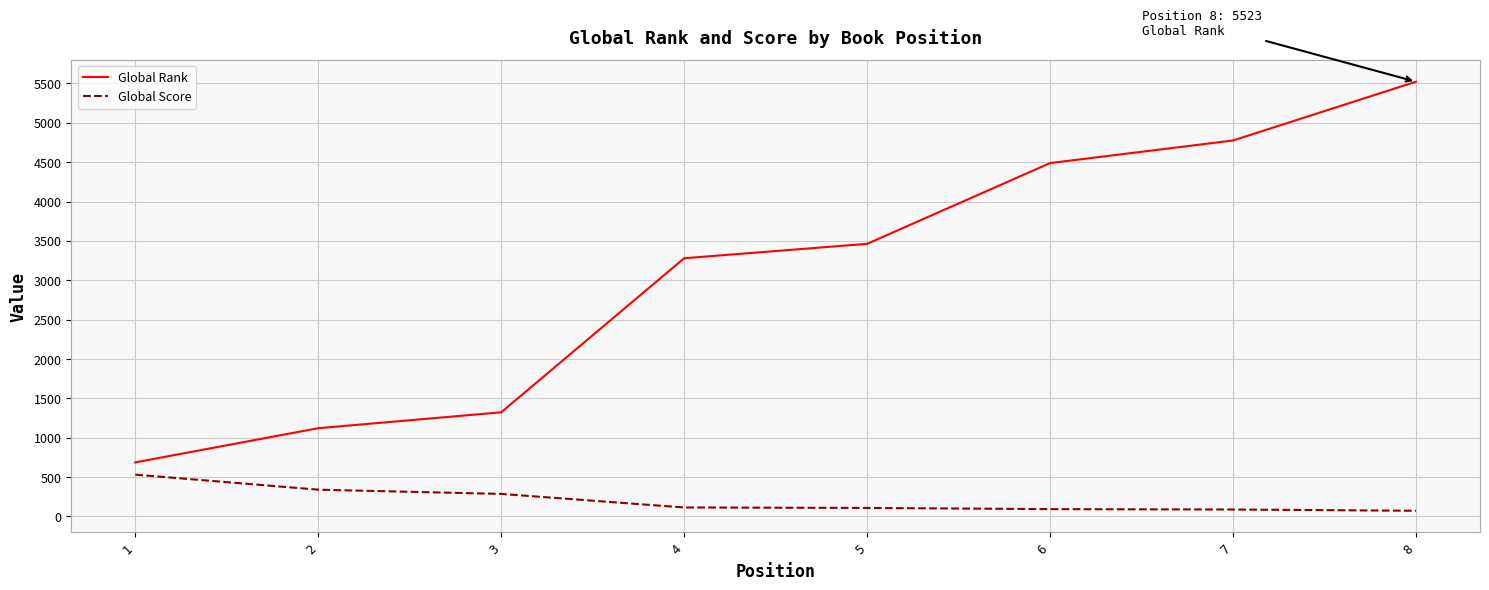

Which series has the largest range (max minus min)?

Global Rank